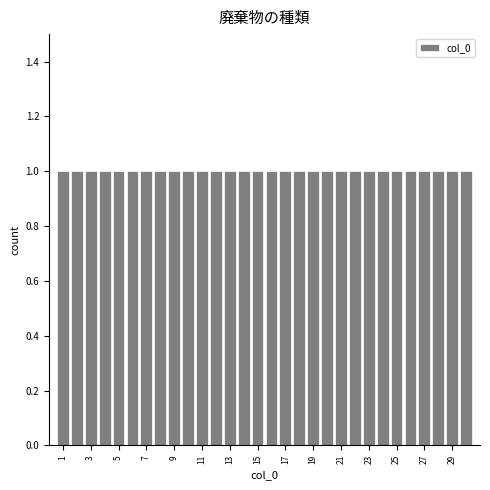

Reading left to right, list every bar in this chart as the range it spans on the x-axis followed by its height. Neither the bar edges nor the heights are printed on the chart, so give them approximately, as read against the axes.

0.5 to 1.5: 1
1.5 to 2.5: 1
2.5 to 3.5: 1
3.5 to 4.5: 1
4.5 to 5.5: 1
5.5 to 6.5: 1
6.5 to 7.5: 1
7.5 to 8.5: 1
8.5 to 9.5: 1
9.5 to 10.5: 1
10.5 to 11.5: 1
11.5 to 12.5: 1
12.5 to 13.5: 1
13.5 to 14.5: 1
14.5 to 15.5: 1
15.5 to 16.5: 1
16.5 to 17.5: 1
17.5 to 18.5: 1
18.5 to 19.5: 1
19.5 to 20.5: 1
20.5 to 21.5: 1
21.5 to 22.5: 1
22.5 to 23.5: 1
23.5 to 24.5: 1
24.5 to 25.5: 1
25.5 to 26.5: 1
26.5 to 27.5: 1
27.5 to 28.5: 1
28.5 to 29.5: 1
29.5 to 30.5: 1